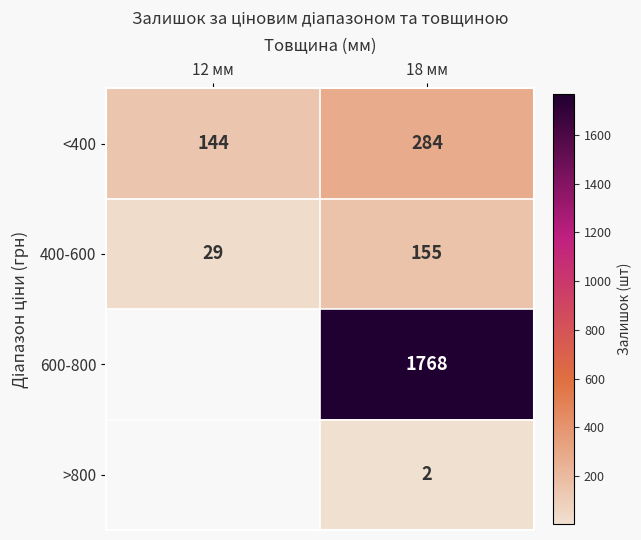

Count the number of data series in this chart.

4